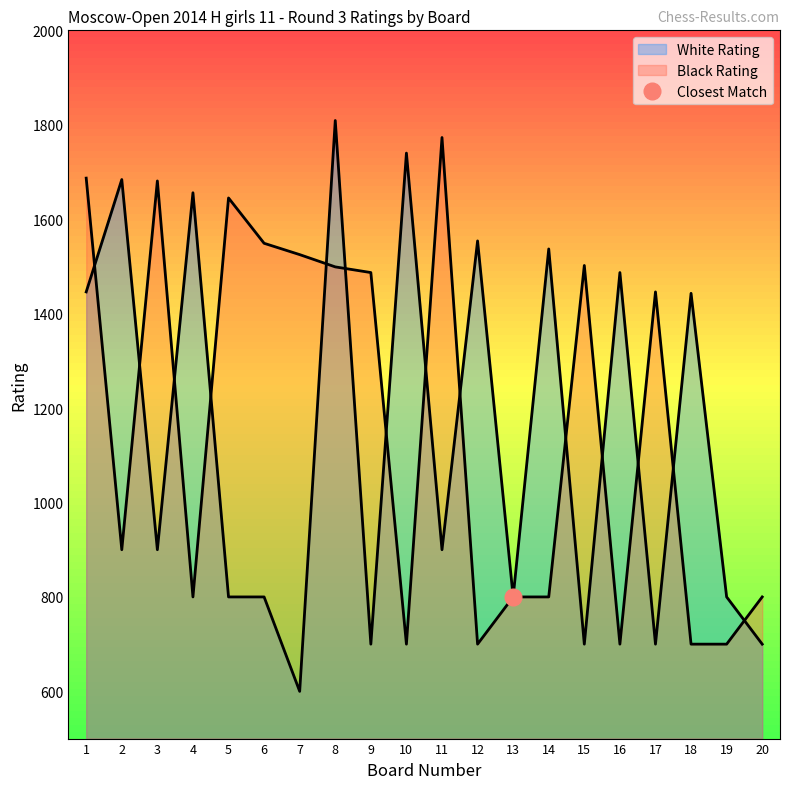

Rank the series at 8 from highest to lowest value.

White Rating, Black Rating